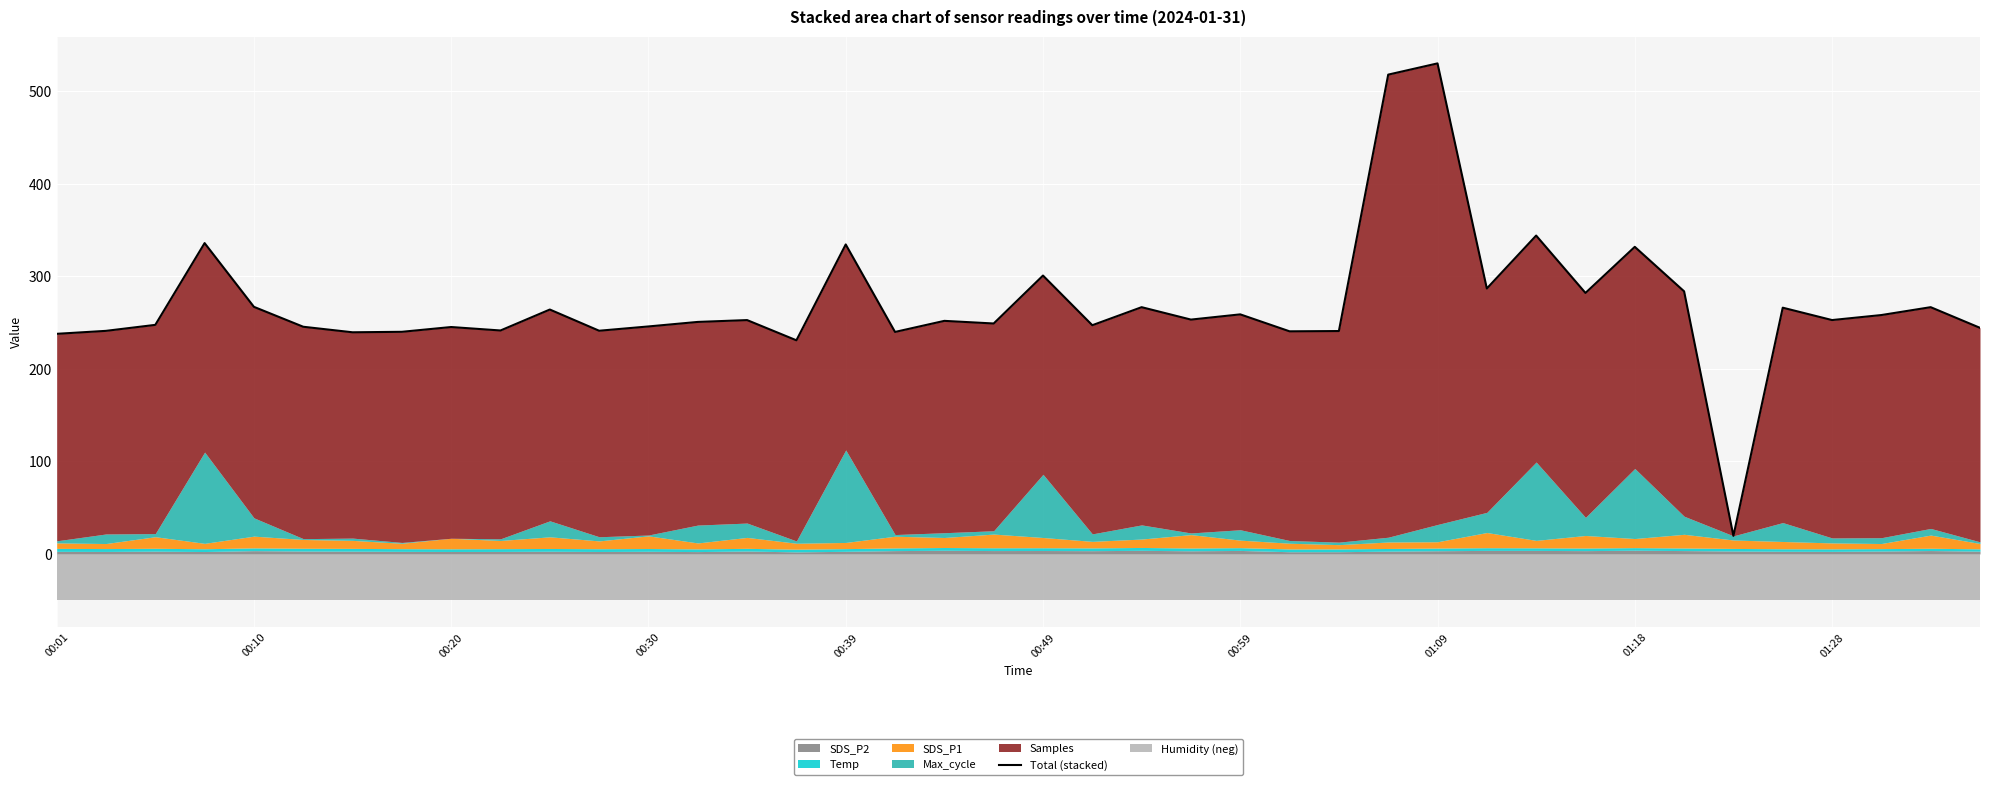

Between 23 and 24, which is larger?

24